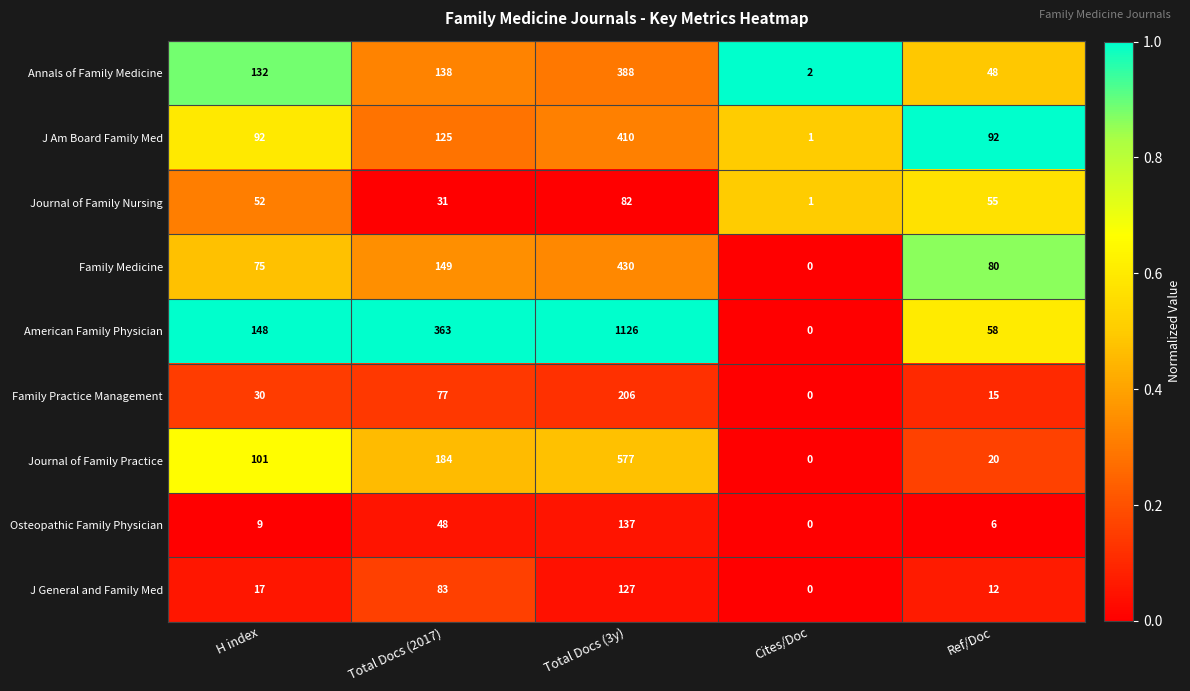

How many categories are shown in the chart?

5